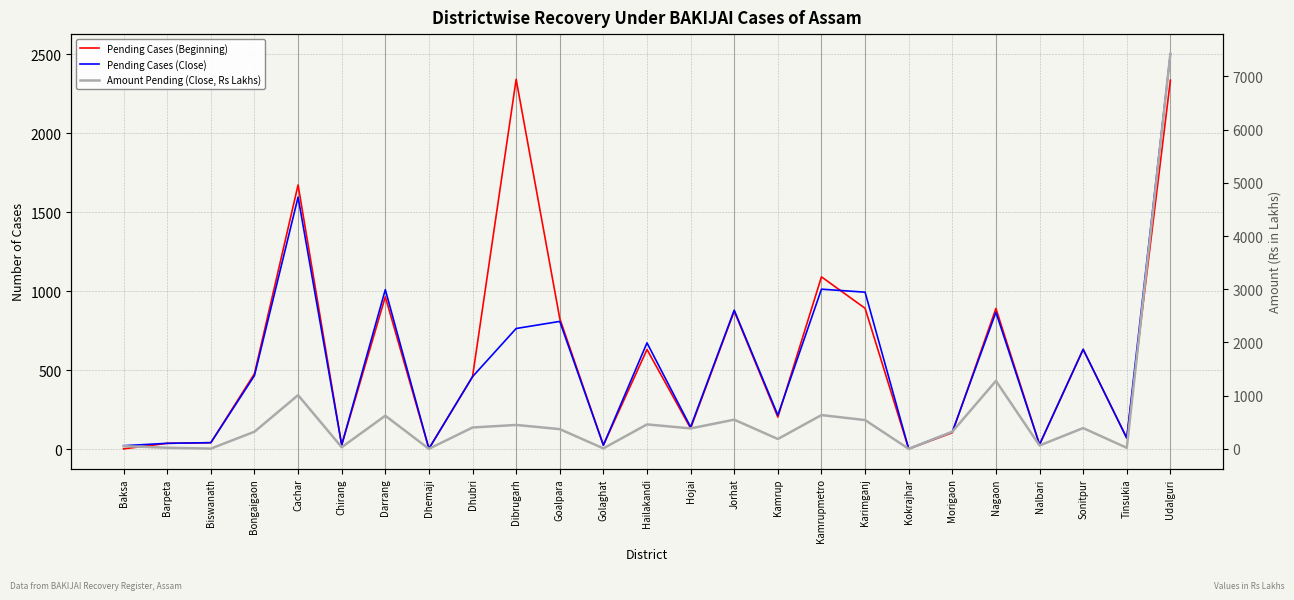

True or false: Pending Cases (Beginning) has a value of 165.2 at Morigaon.

False